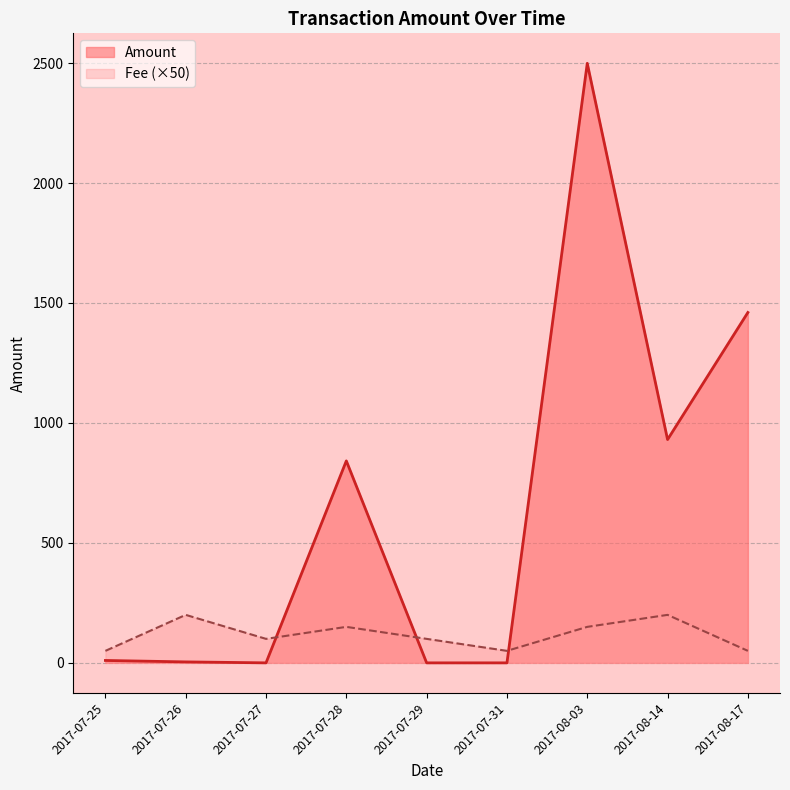

True or false: Amount and Fee intersect in this chart.

True